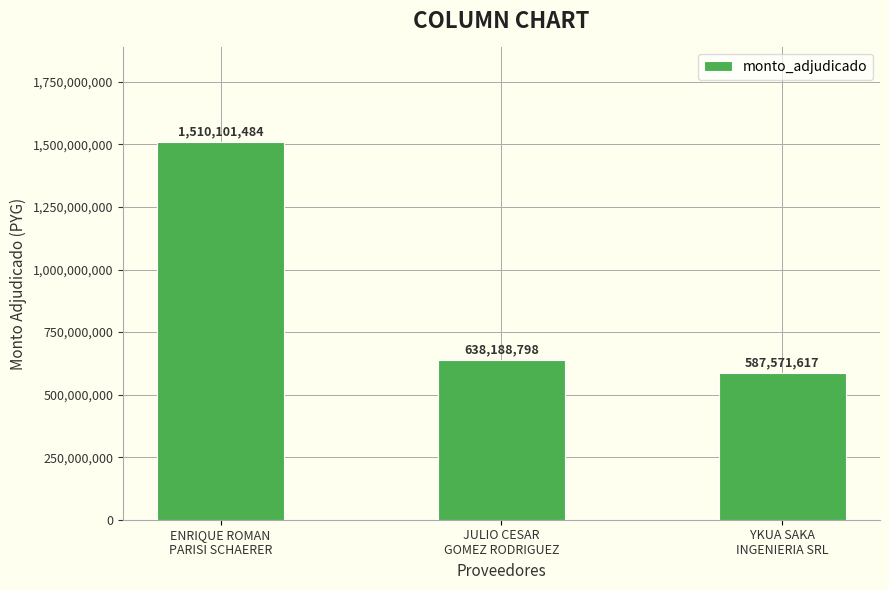

Count the number of categories in the chart.

3